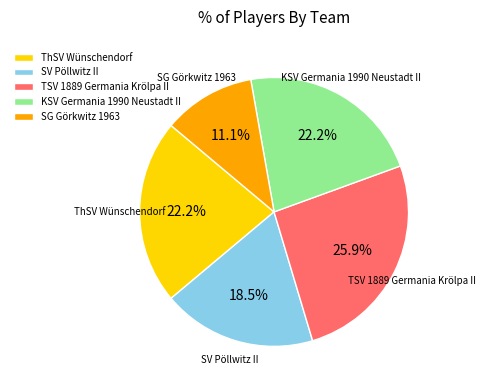

Approximately how many times larger is the value at KSV Germania 1990 Neustadt II compared to SG Görkwitz 1963?

2.0